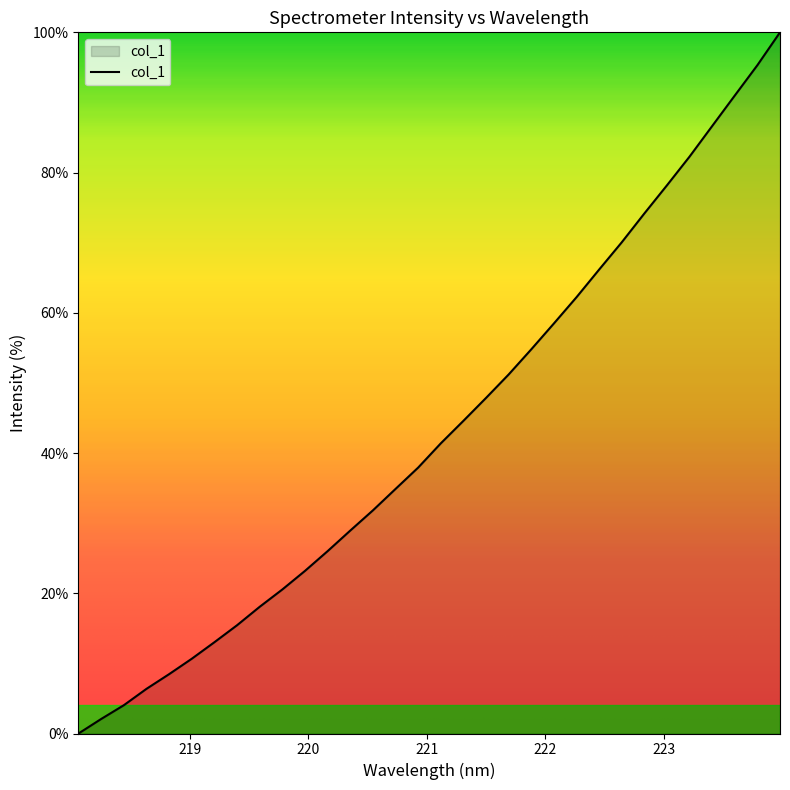

What is the difference between the maximum and minimum values?

100.0